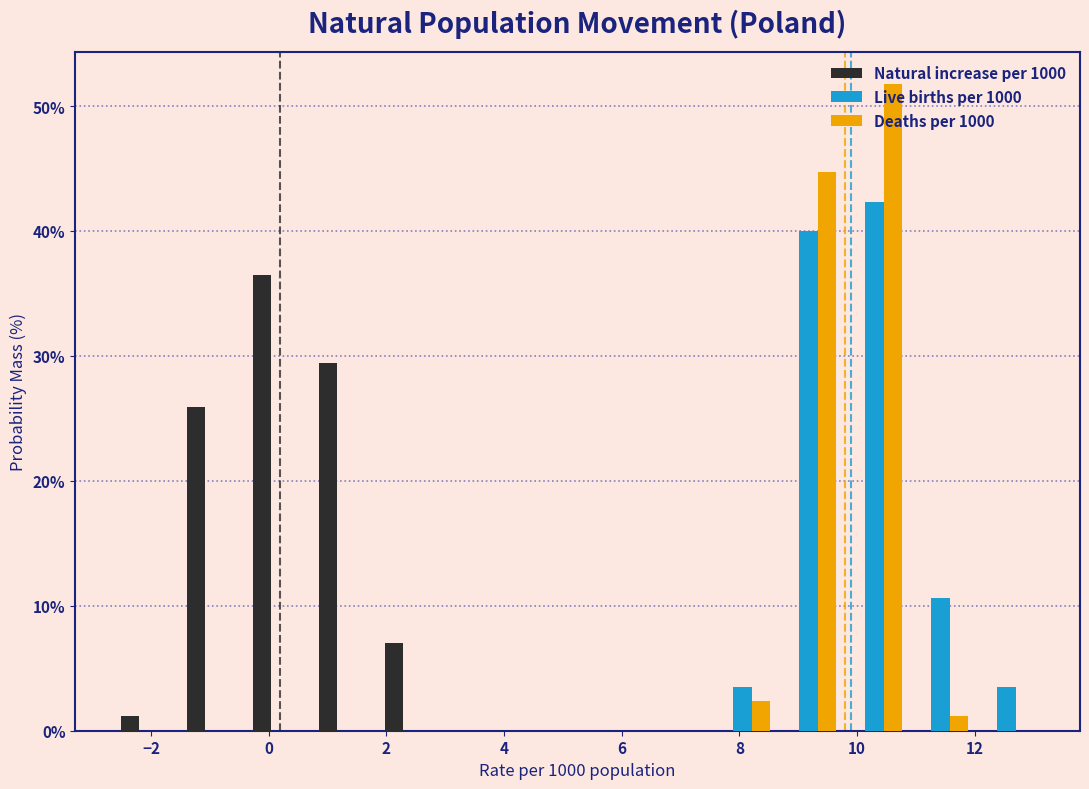

Reading left to right, list every range on the x-axis with the height of the bar of each series over it. Neither the bar edges nor the heights are printed on the chart, so give them approximately, as read against the axes.

-2.6 to -1.4: Natural increase per 1000=1	Live births per 1000=0	Deaths per 1000=0
-1.4 to -0.4: Natural increase per 1000=26	Live births per 1000=0	Deaths per 1000=0
-0.4 to 0.8: Natural increase per 1000=36	Live births per 1000=0	Deaths per 1000=0
0.8 to 1.8: Natural increase per 1000=29	Live births per 1000=0	Deaths per 1000=0
1.8 to 3.0: Natural increase per 1000=7	Live births per 1000=0	Deaths per 1000=0
3.0 to 4.2: Natural increase per 1000=0	Live births per 1000=0	Deaths per 1000=0
4.2 to 5.2: Natural increase per 1000=0	Live births per 1000=0	Deaths per 1000=0
5.2 to 6.4: Natural increase per 1000=0	Live births per 1000=0	Deaths per 1000=0
6.4 to 7.4: Natural increase per 1000=0	Live births per 1000=0	Deaths per 1000=0
7.4 to 8.6: Natural increase per 1000=0	Live births per 1000=4	Deaths per 1000=2
8.6 to 9.8: Natural increase per 1000=0	Live births per 1000=40	Deaths per 1000=45
9.8 to 10.8: Natural increase per 1000=0	Live births per 1000=42	Deaths per 1000=52
10.8 to 12.0: Natural increase per 1000=0	Live births per 1000=11	Deaths per 1000=1
12.0 to 13.2: Natural increase per 1000=0	Live births per 1000=4	Deaths per 1000=0